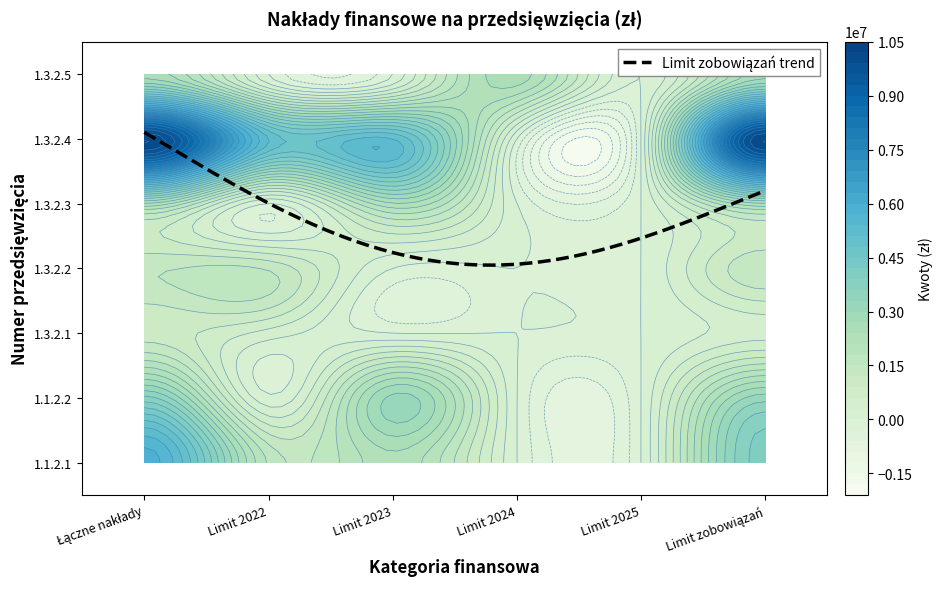

Reading left to right, what are all the values shown in this chart?

1.1.2.1: Łączne nakłady=5859601	Limit 2022=1741797	Limit 2023=2305012	Limit 2024=0	Limit 2025=0	Limit zobowiązań=4046809
1.1.2.2: Łączne nakłady=3691917	Limit 2022=73000	Limit 2023=3089100	Limit 2024=0	Limit 2025=0	Limit zobowiązań=3162100
1.3.2.1: Łączne nakłady=1045000	Limit 2022=480000	Limit 2023=0	Limit 2024=0	Limit 2025=0	Limit zobowiązań=480000
1.3.2.2: Łączne nakłady=1451500	Limit 2022=1450000	Limit 2023=0	Limit 2024=0	Limit 2025=0	Limit zobowiązań=1450000
1.3.2.3: Łączne nakłady=2370000	Limit 2022=0	Limit 2023=2370000	Limit 2024=0	Limit 2025=0	Limit zobowiązań=2370000
1.3.2.4: Łączne nakłady=10200000	Limit 2022=5100000	Limit 2023=5100000	Limit 2024=0	Limit 2025=0	Limit zobowiązań=10200000
1.3.2.5: Łączne nakłady=2582613	Limit 2022=3000	Limit 2023=0	Limit 2024=2579613	Limit 2025=0	Limit zobowiązań=2582613